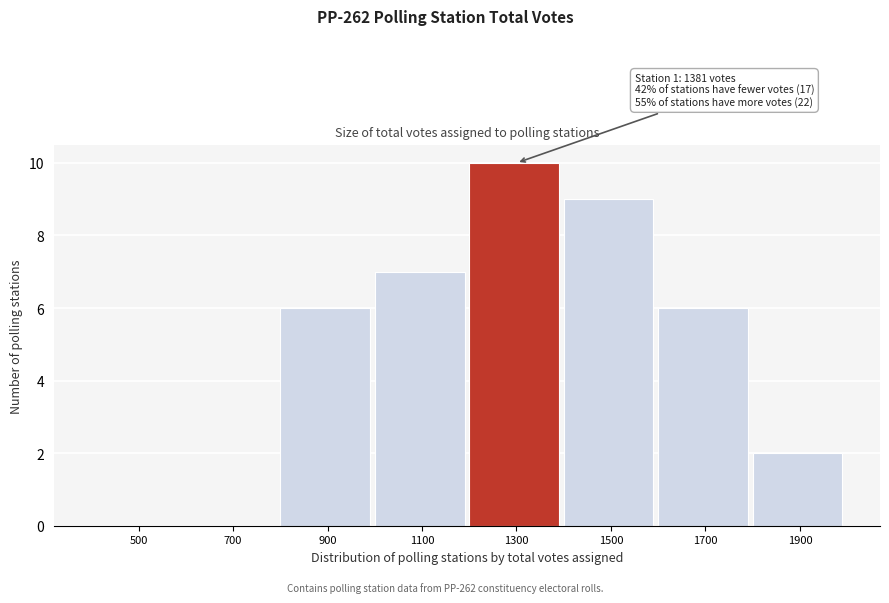

Reading right to left, extract all data points from this chart.

1900=2	1700=6	1500=9	1300=10	1100=7	900=6	700=0	500=0